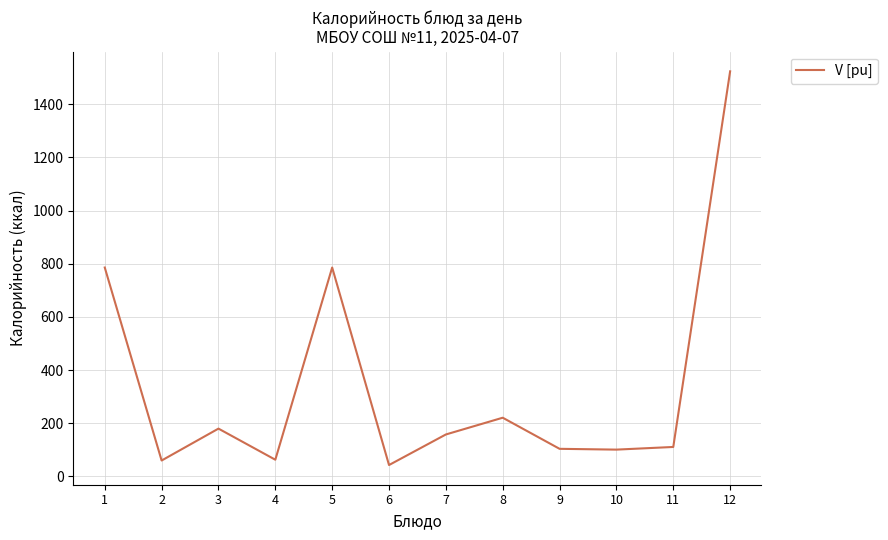

Which category has the highest value across all series?

12